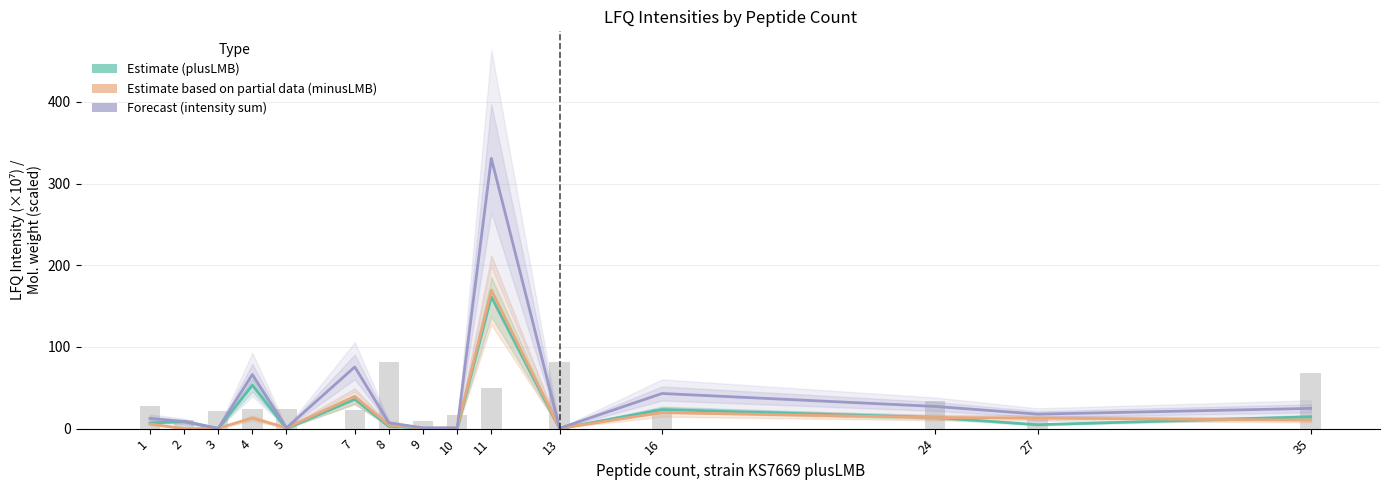

What is the total value across all series at 3?

22.9